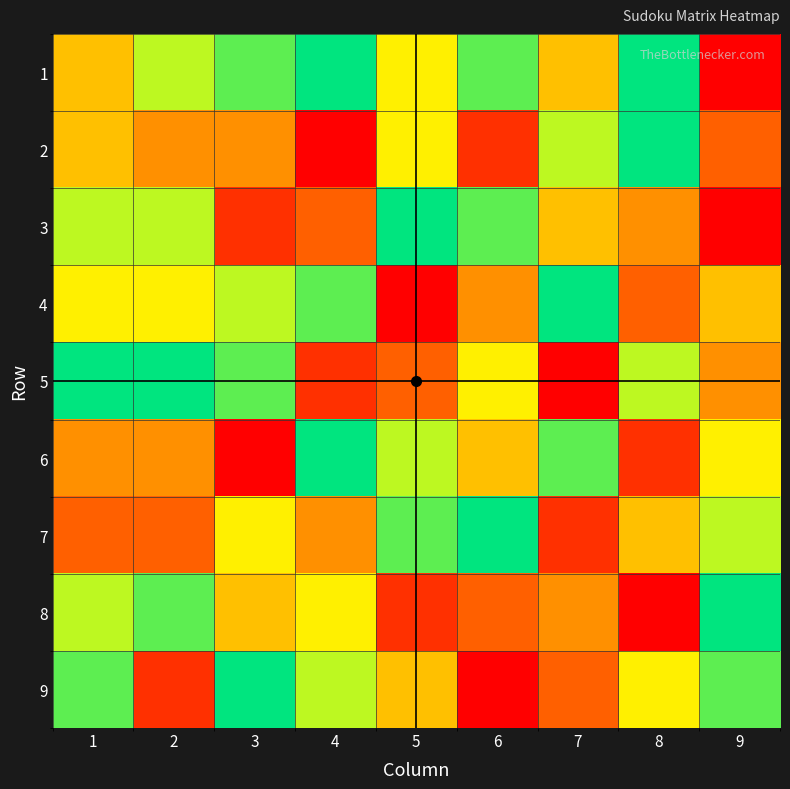

At 4, list the series in order from largest to smallest.

1, 6, 4, 9, 8, 7, 3, 5, 2